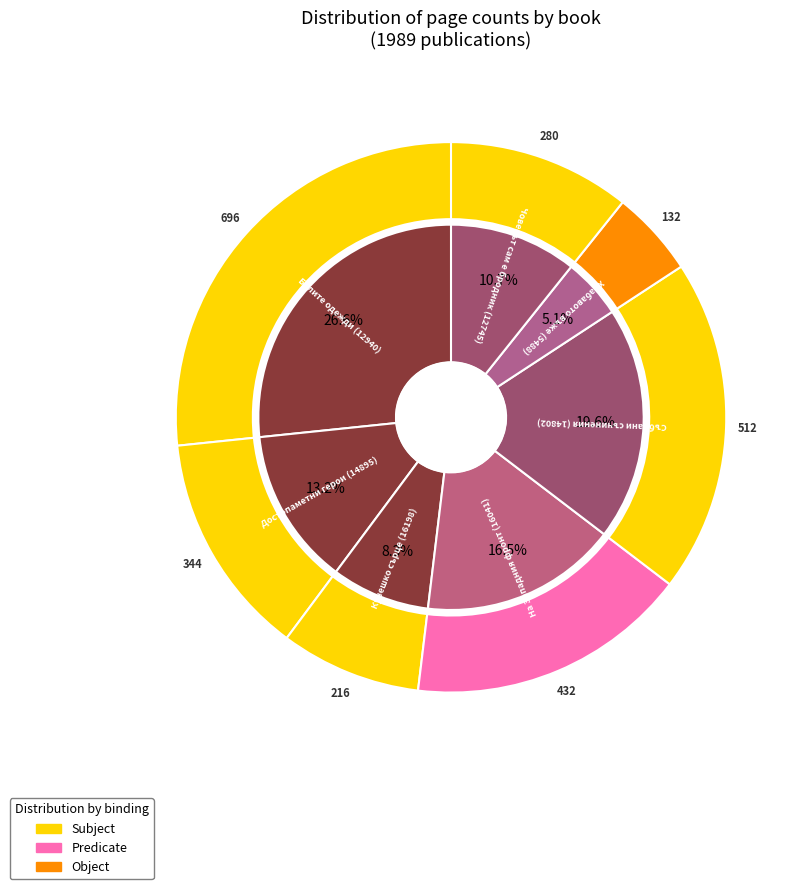

Approximately how many times larger is the value at Събрани съчинения (14802) compared to Достопаметни герои (14895)?

1.5